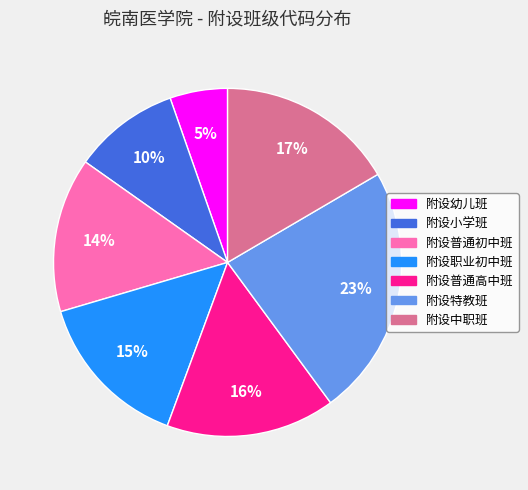

Which slice is the smallest?

附设幼儿班